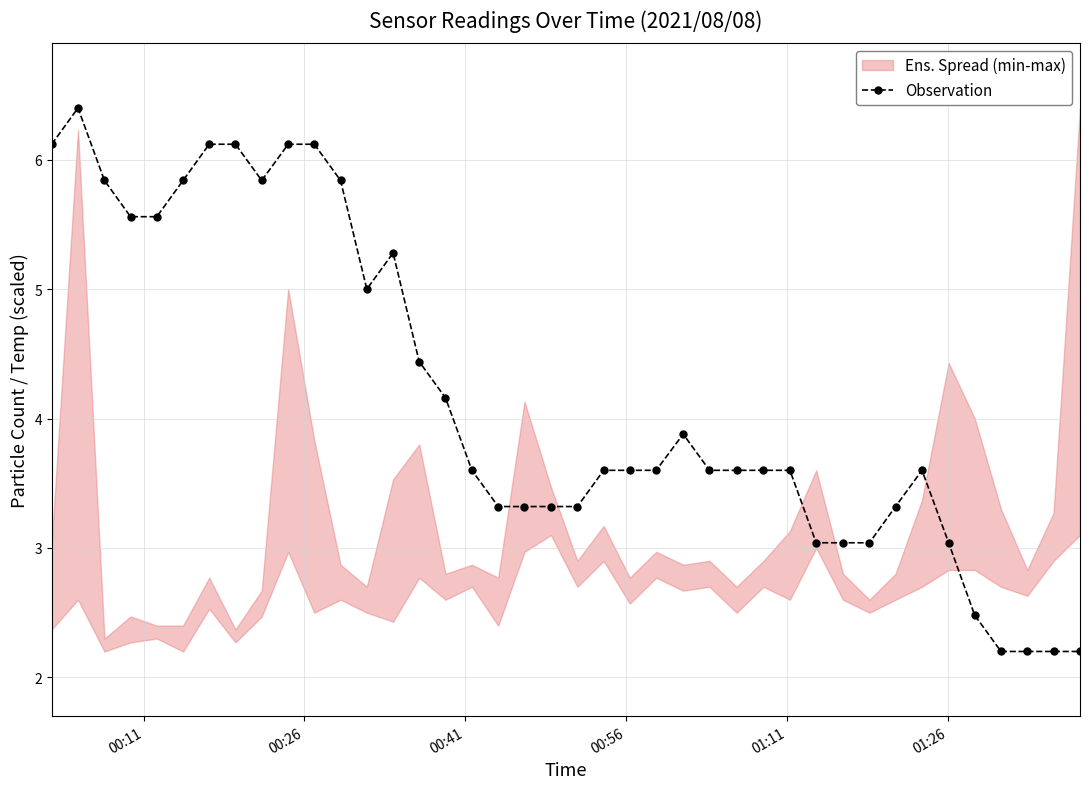

What is the minimum value for Observation?

2.2